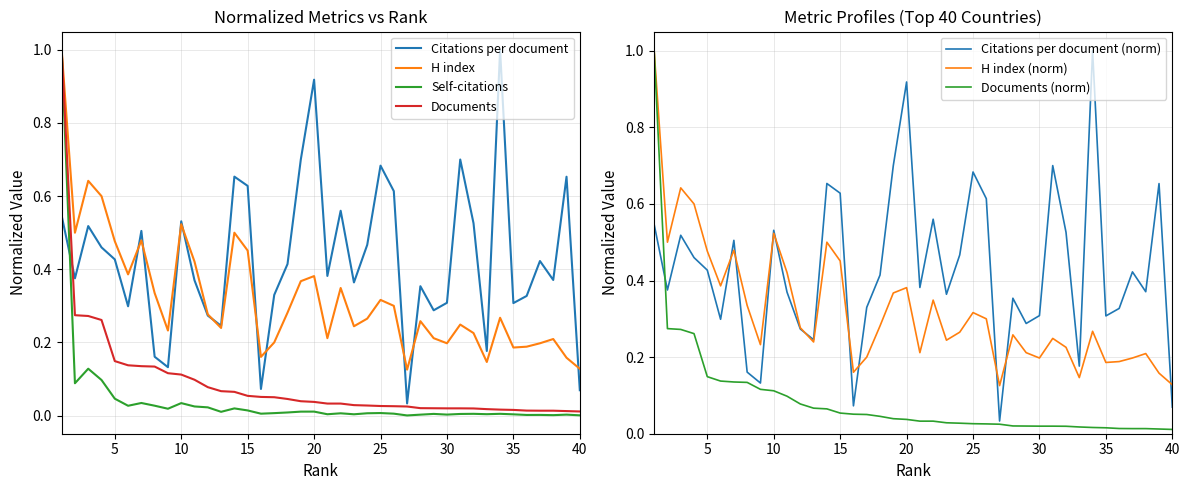

The Documents (scaled) series shows 0.0 at 35. True or false?

False